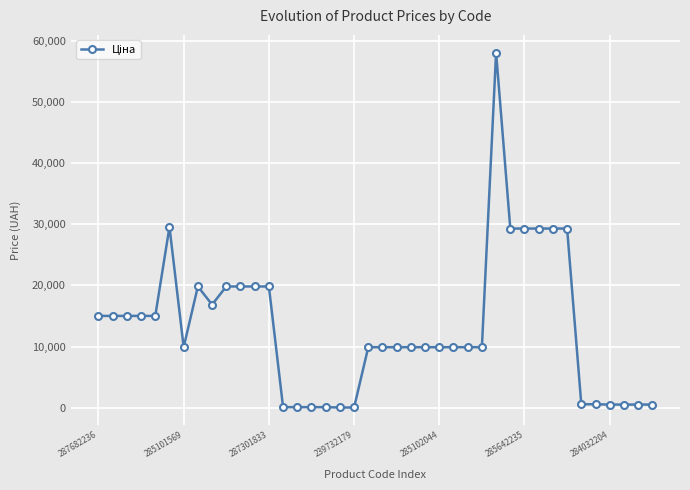

What is the greatest value displayed?

58037.0